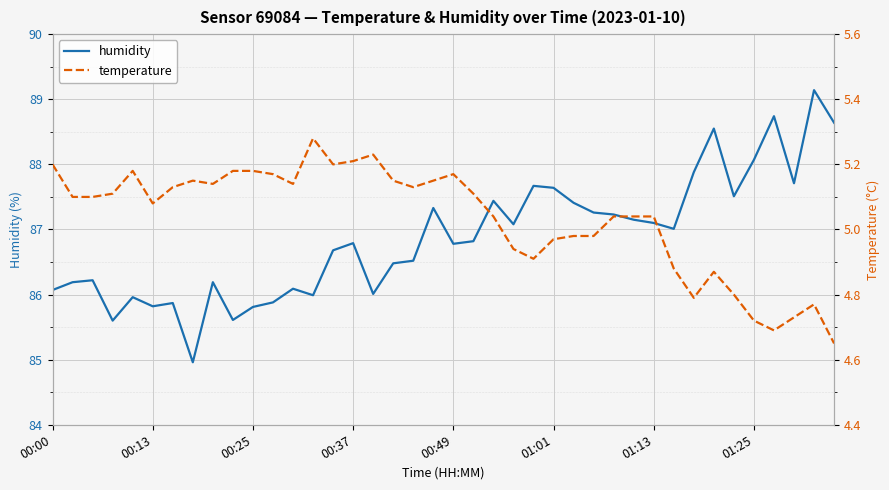

What is the sum of all temperature values?

201.3